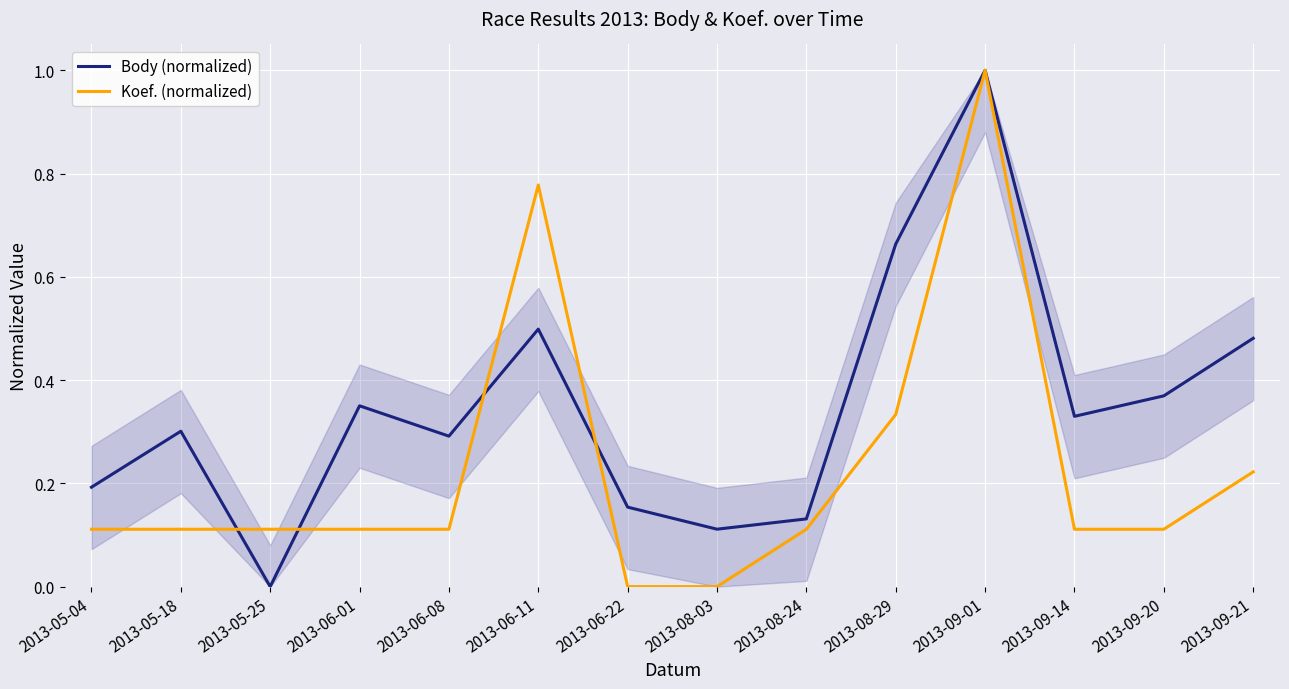

True or false: Body (normalized) has a value of 0.7 at 2013-09-21.

False